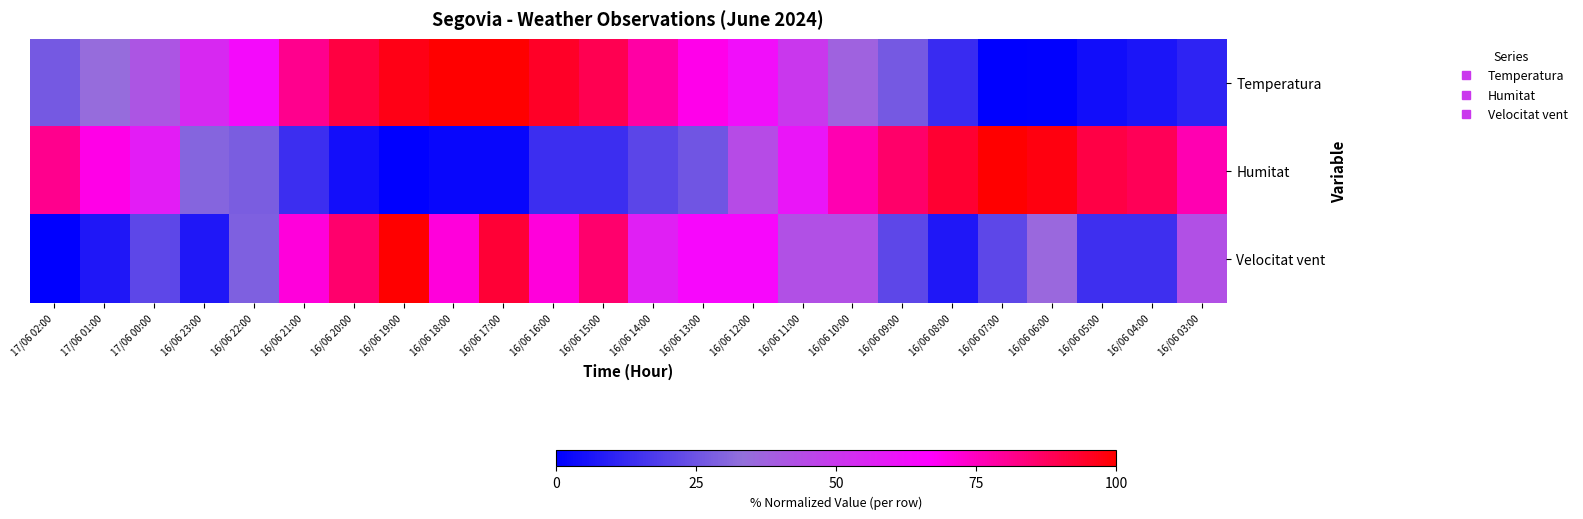

Reading right to left, list all the values displayed in this chart.

Temperatura: 16/06 03:00=10.8	16/06 04:00=6.6	16/06 05:00=4.2	16/06 06:00=0.6	16/06 07:00=0.0	16/06 08:00=13.2	16/06 09:00=26.9	16/06 10:00=37.1	16/06 11:00=50.3	16/06 12:00=62.3	16/06 13:00=69.5	16/06 14:00=78.4	16/06 15:00=89.2	16/06 16:00=94.6	16/06 17:00=100.0	16/06 18:00=100.0	16/06 19:00=97.0	16/06 20:00=91.0	16/06 21:00=81.4	16/06 22:00=63.5	16/06 23:00=54.5	17/06 00:00=41.3	17/06 01:00=34.7	17/06 02:00=26.9
Humitat: 16/06 03:00=76.7	16/06 04:00=88.4	16/06 05:00=90.7	16/06 06:00=97.7	16/06 07:00=100.0	16/06 08:00=93.0	16/06 09:00=86.0	16/06 10:00=76.7	16/06 11:00=60.5	16/06 12:00=44.2	16/06 13:00=25.6	16/06 14:00=20.9	16/06 15:00=14.0	16/06 16:00=14.0	16/06 17:00=2.3	16/06 18:00=2.3	16/06 19:00=0.0	16/06 20:00=4.7	16/06 21:00=14.0	16/06 22:00=27.9	16/06 23:00=30.2	17/06 00:00=58.1	17/06 01:00=69.8	17/06 02:00=81.4
Velocitat vent: 16/06 03:00=42.9	16/06 04:00=14.3	16/06 05:00=14.3	16/06 06:00=35.7	16/06 07:00=21.4	16/06 08:00=7.1	16/06 09:00=21.4	16/06 10:00=42.9	16/06 11:00=42.9	16/06 12:00=64.3	16/06 13:00=64.3	16/06 14:00=57.1	16/06 15:00=85.7	16/06 16:00=71.4	16/06 17:00=92.9	16/06 18:00=71.4	16/06 19:00=100.0	16/06 20:00=85.7	16/06 21:00=71.4	16/06 22:00=28.6	16/06 23:00=7.1	17/06 00:00=21.4	17/06 01:00=7.1	17/06 02:00=0.0